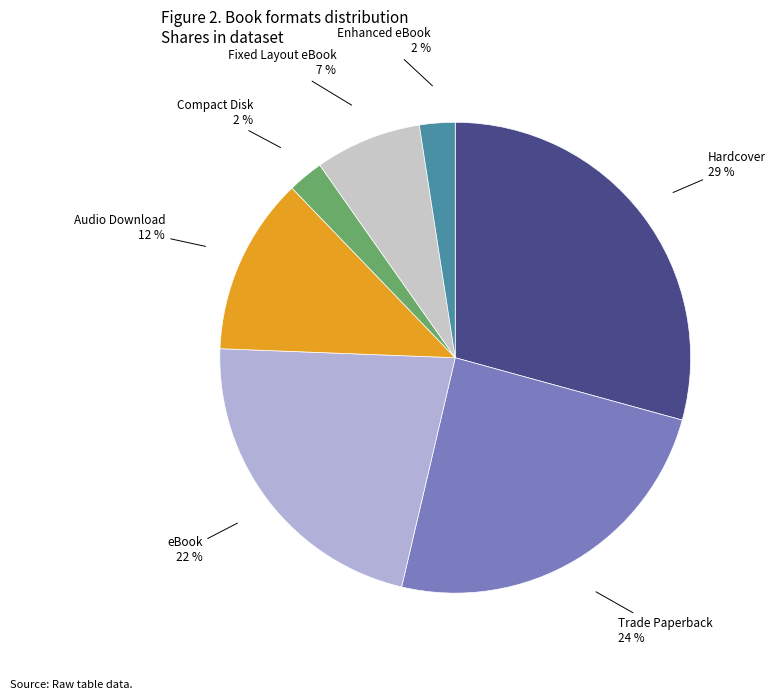

True or false: Audio Download accounts for 12% of the total.

True